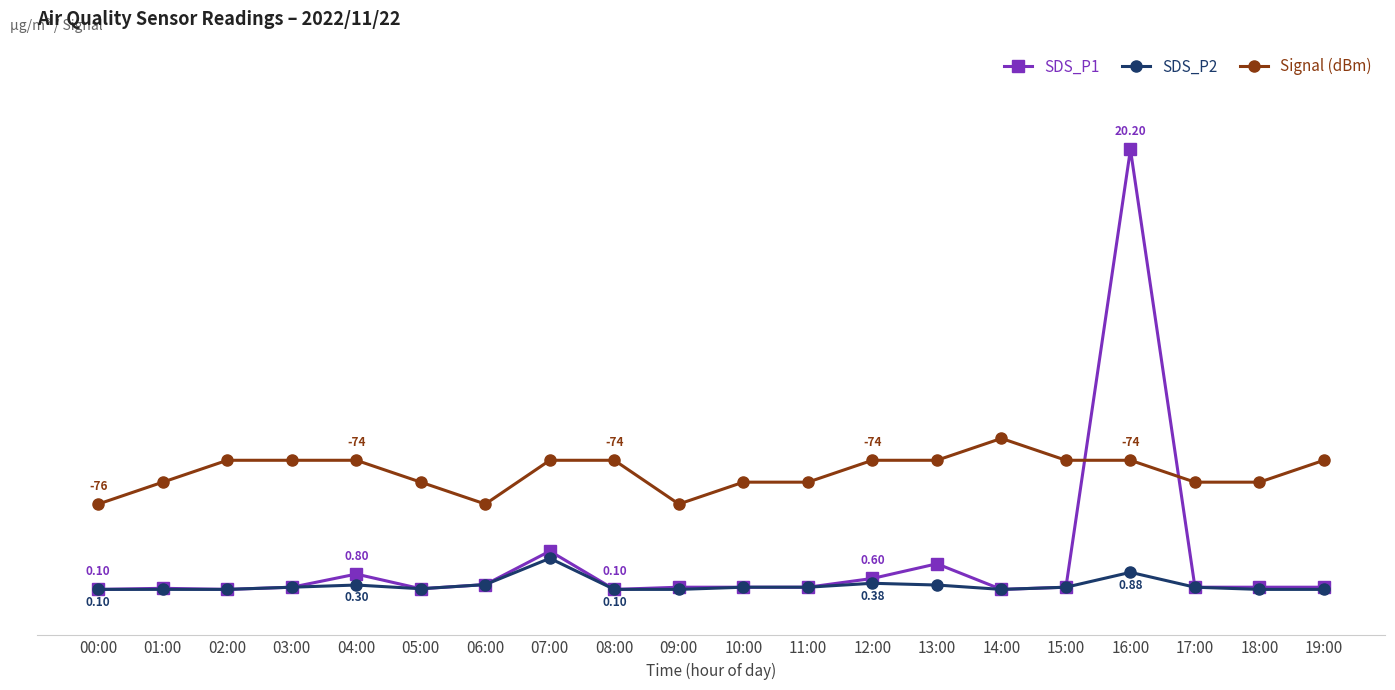

What is the total value across all series at 05:00?

5.3